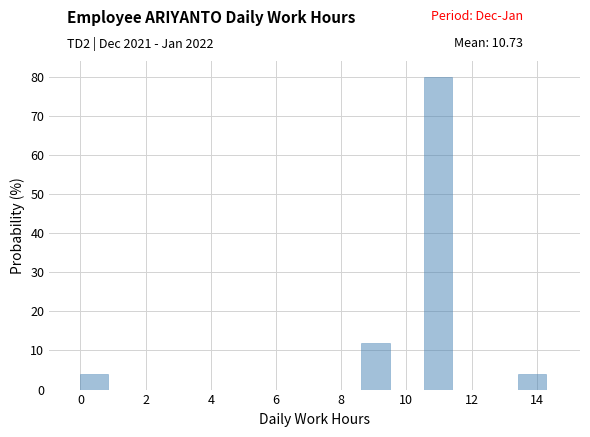

Reading left to right, list every bar in this chart as the range it spans on the x-axis followed by its height. Neither the bar edges nor the heights are printed on the chart, so give them approximately, as read against the axes.

0.0 to 1.0: 4
1.0 to 2.0: 0
2.0 to 2.8: 0
2.8 to 3.8: 0
3.8 to 4.8: 0
4.8 to 5.8: 0
5.8 to 6.8: 0
6.8 to 7.6: 0
7.6 to 8.6: 0
8.6 to 9.6: 12
9.6 to 10.6: 0
10.6 to 11.4: 80
11.4 to 12.4: 0
12.4 to 13.4: 0
13.4 to 14.4: 4